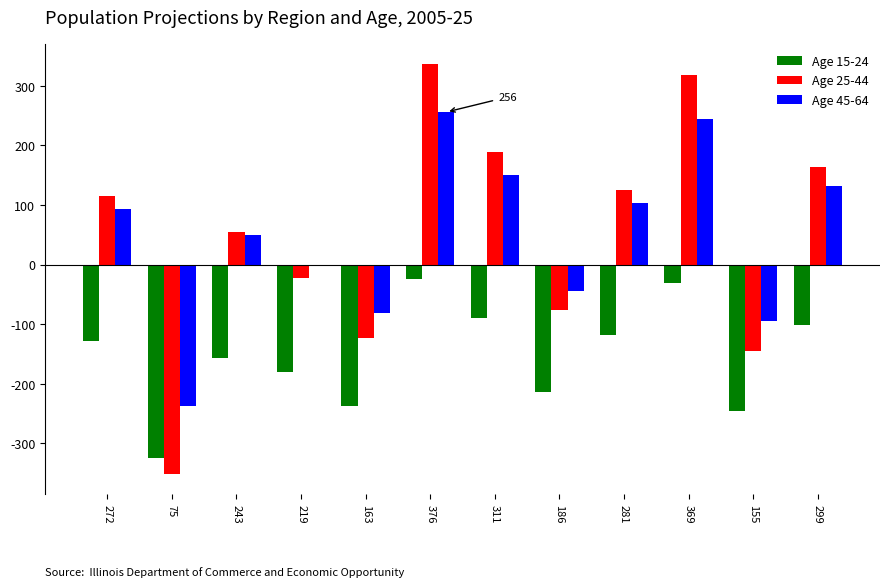

Which series changed the most between 75 and 219?

Age 25-44